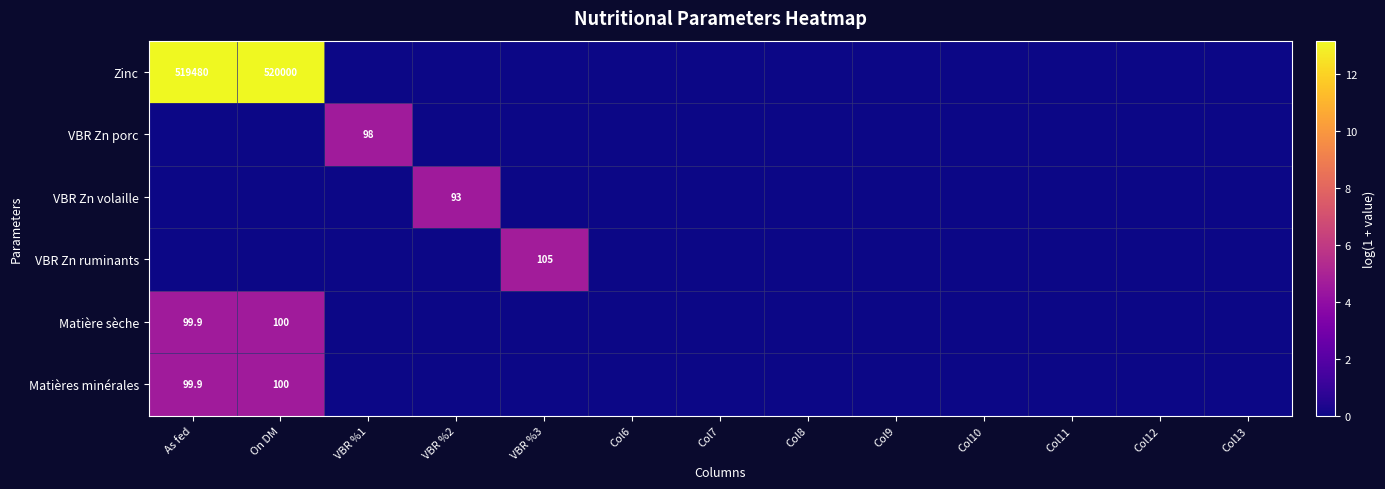

Is it true that VBR Zn volaille equals 146.9 at VBR %2?

False